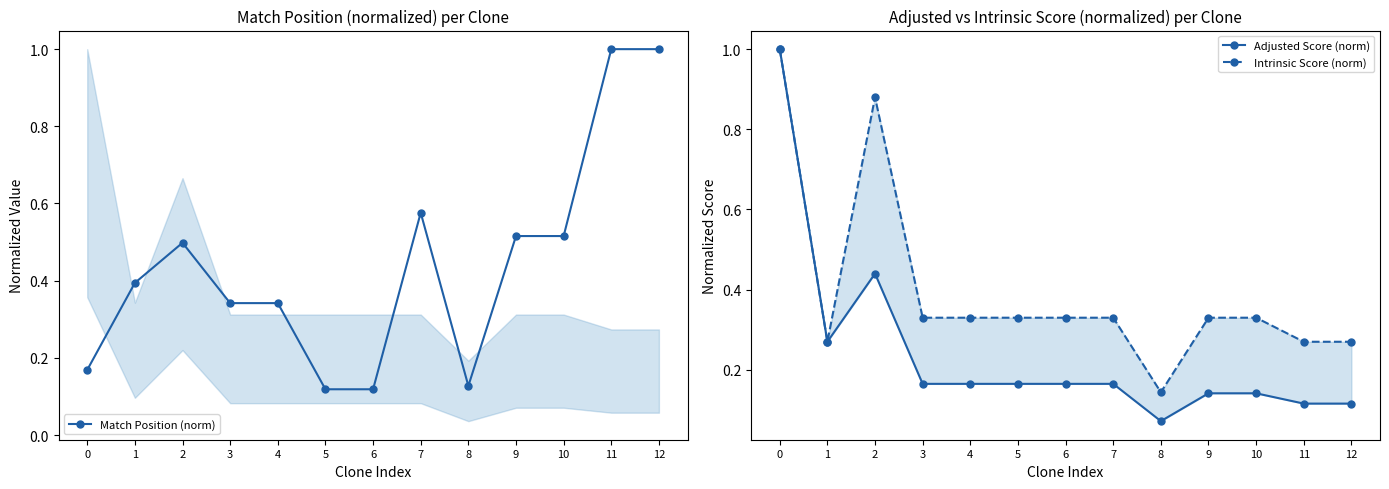

What is the value of the Match Position (norm) point at the 5th from the left?

0.3